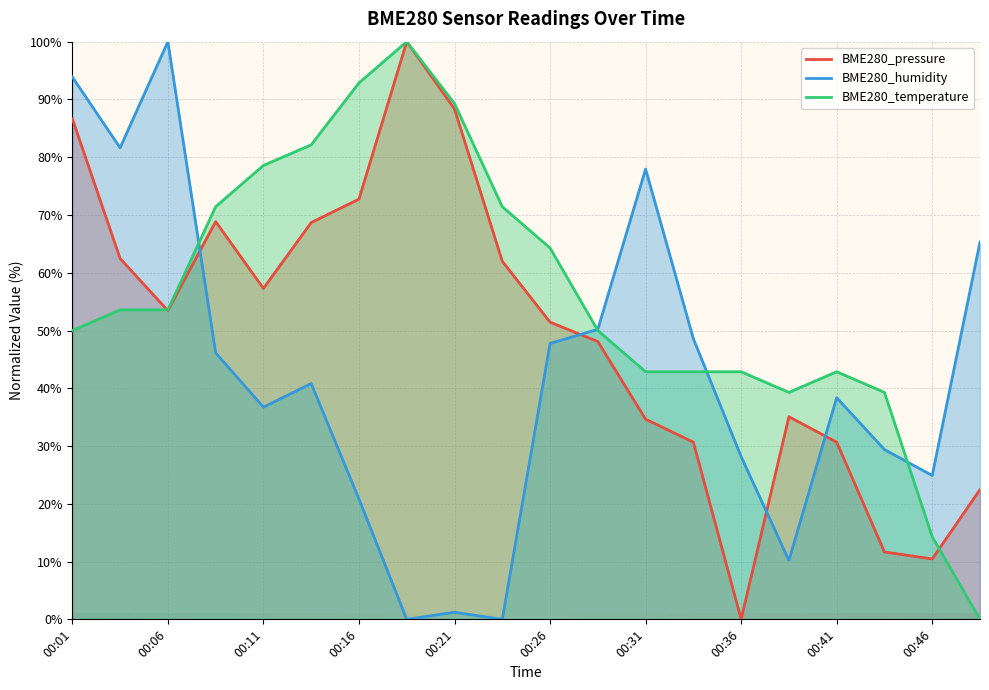

Rank the series by their average value, from highest to lowest.

BME280_temperature, BME280_pressure, BME280_humidity